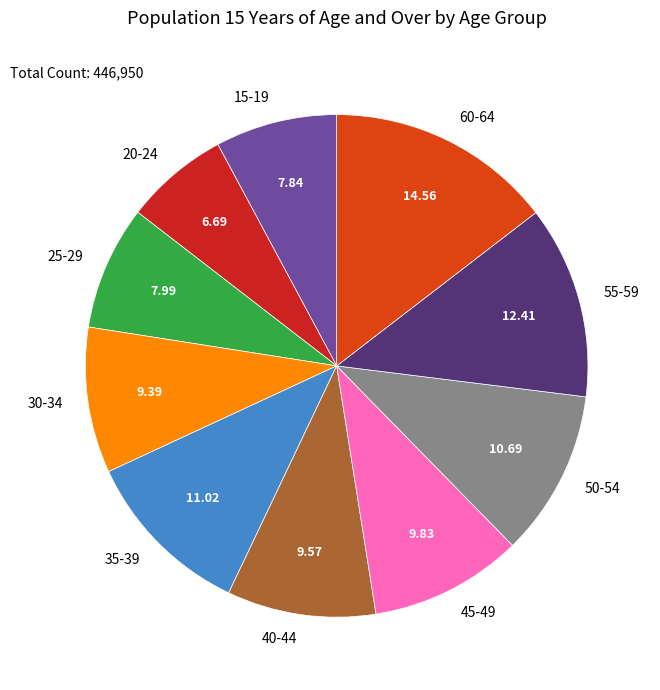

Is there any slice that represents more than half of the pie?

No